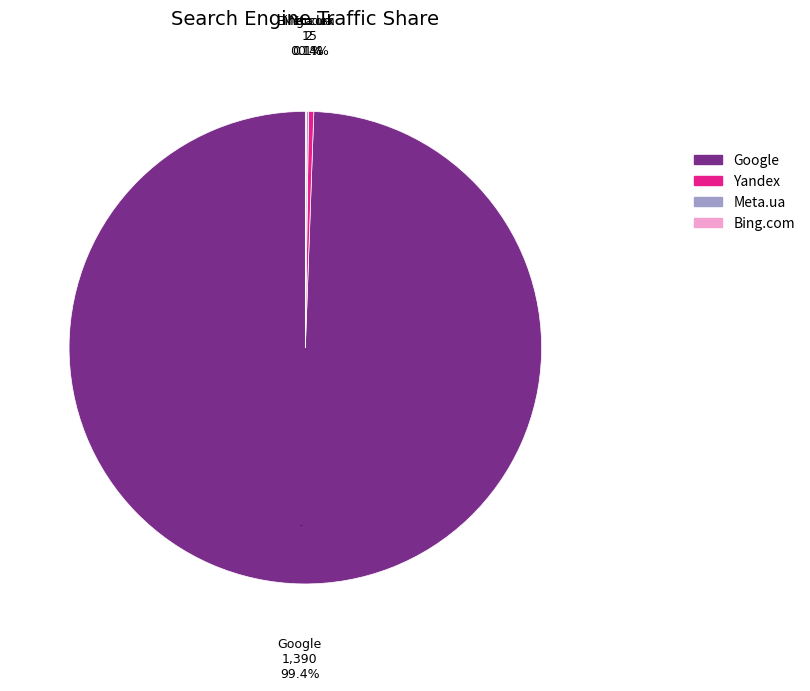

The Mail.ru slice represents 0% of the pie. True or false?

True